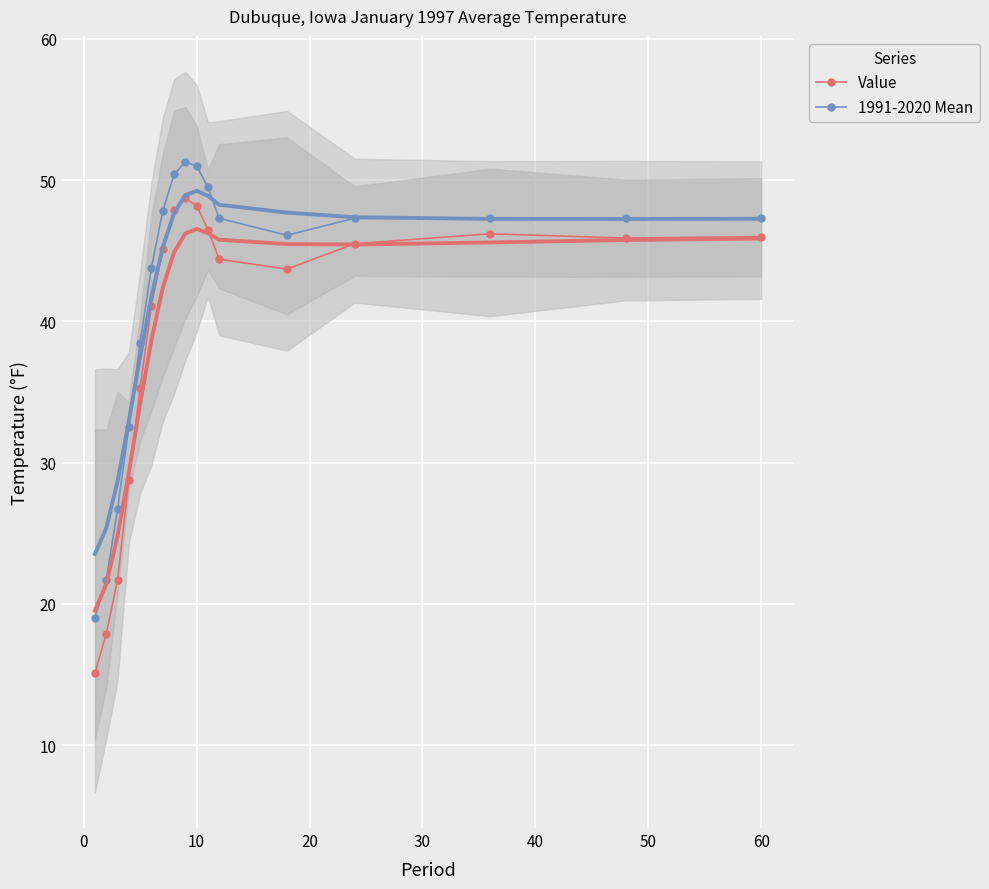

True or false: Value has more than 0 interior local peaks.

True